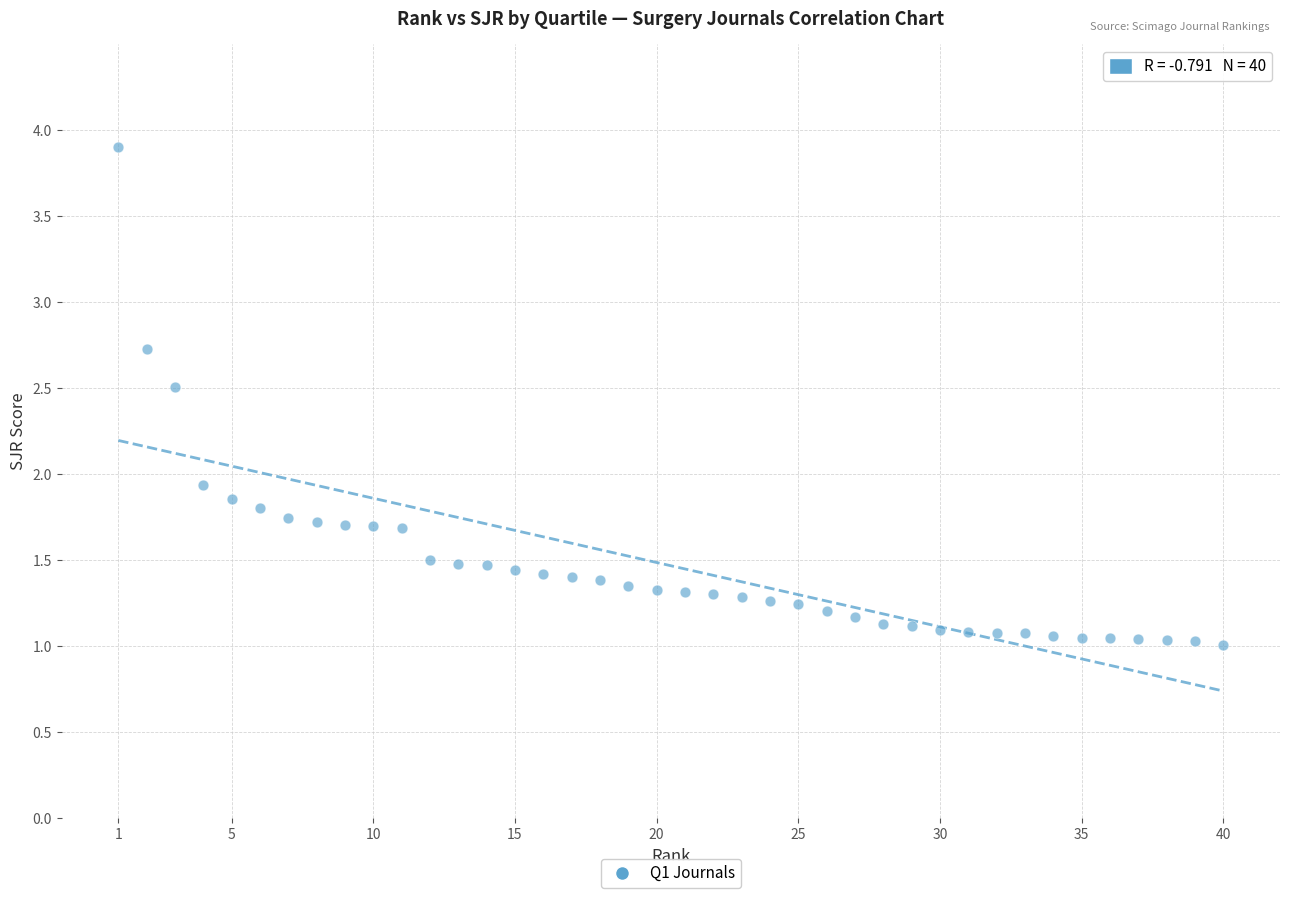

What is the range of Y values (max minus min)?

2.9